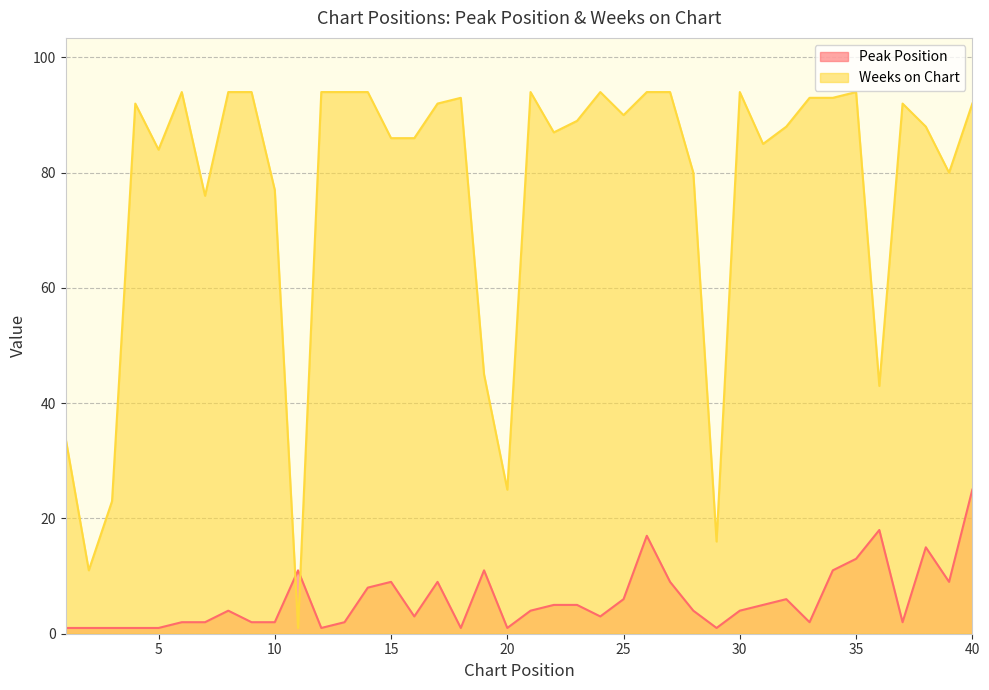

Where does the Weeks on Chart series first go above 90?

4